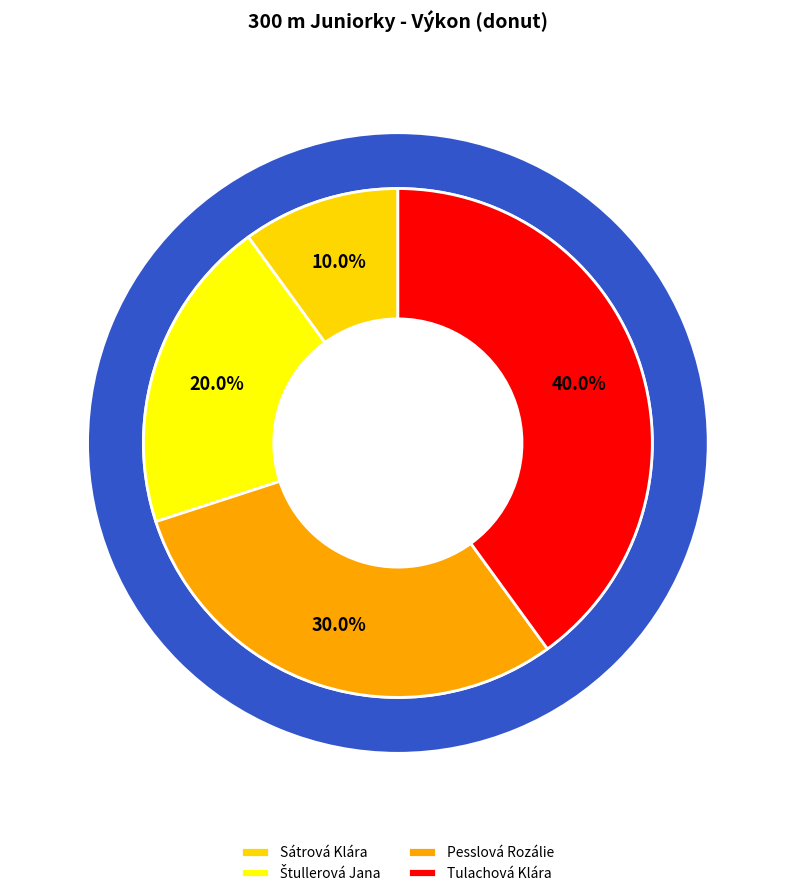

How many slices are in this pie chart?

4